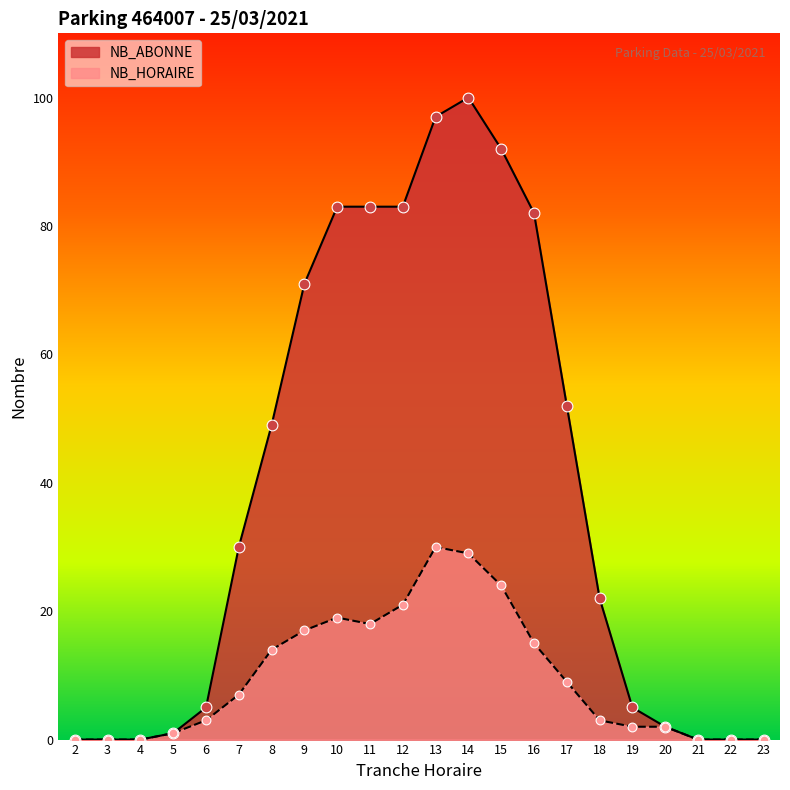

Is the value of NB_HORAIRE at 14 greater than the value of NB_ABONNE at 13?

No